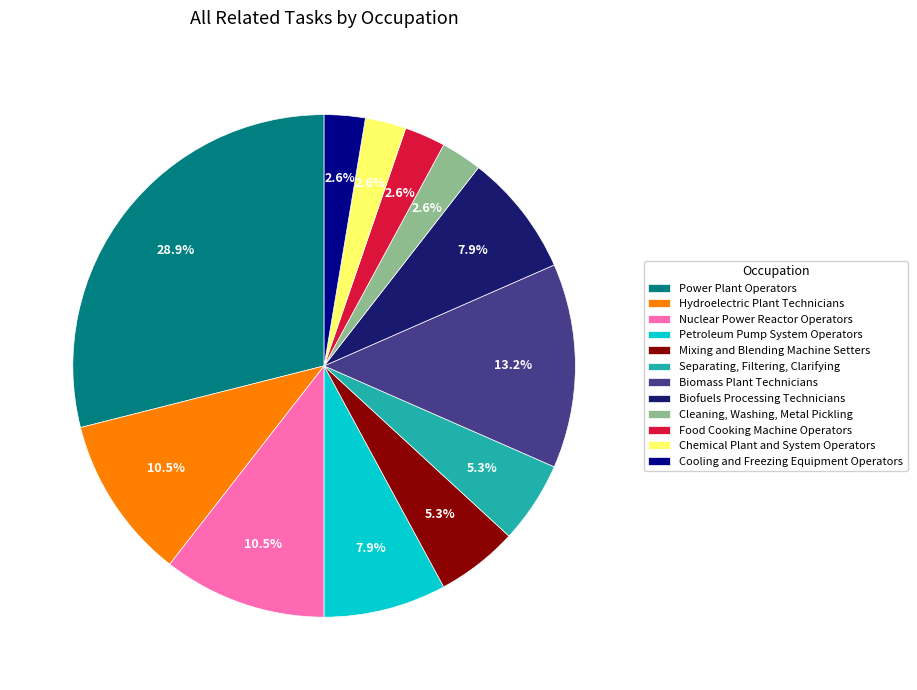

What percentage is NOT represented by Mixing and Blending Machine Setters?

94.7%